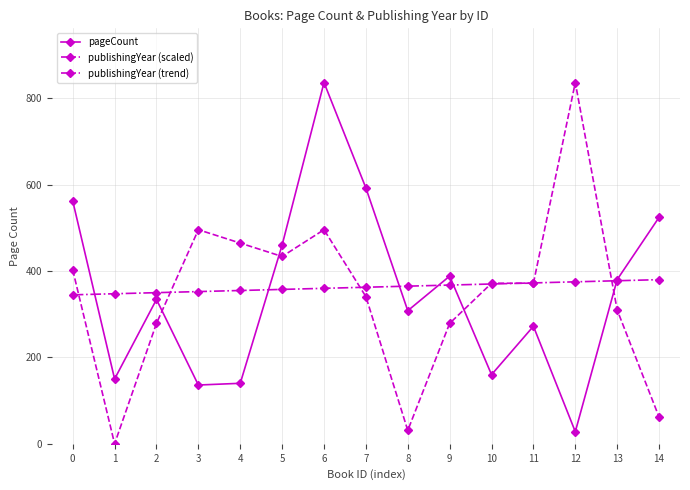

Rank the series by their average value, from highest to lowest.

publishingYear (trend), pageCount, publishingYear (scaled)